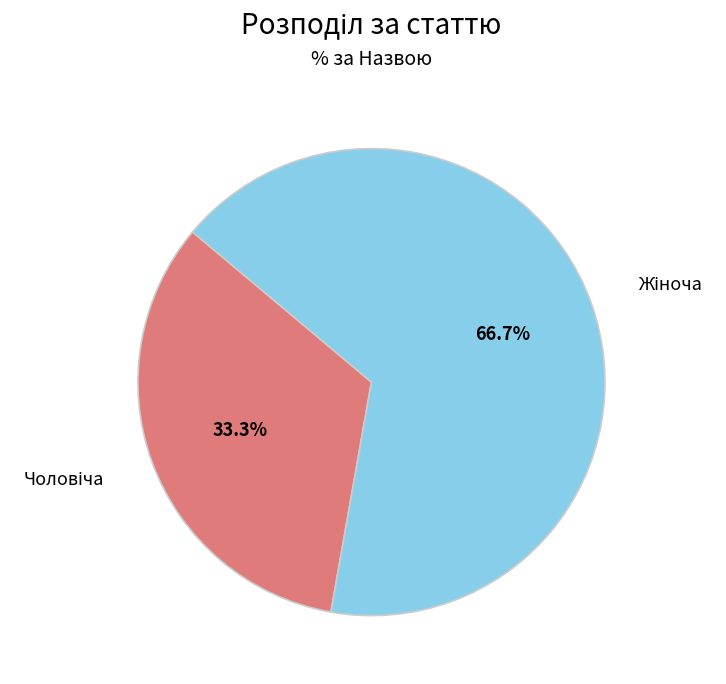

Is there a majority slice in this chart?

Yes